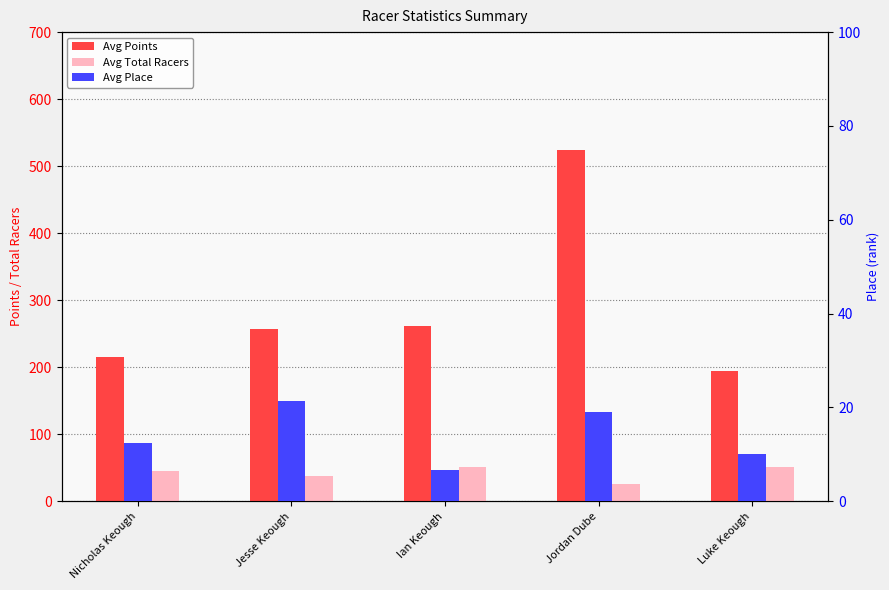

What is the smallest value displayed?

6.6